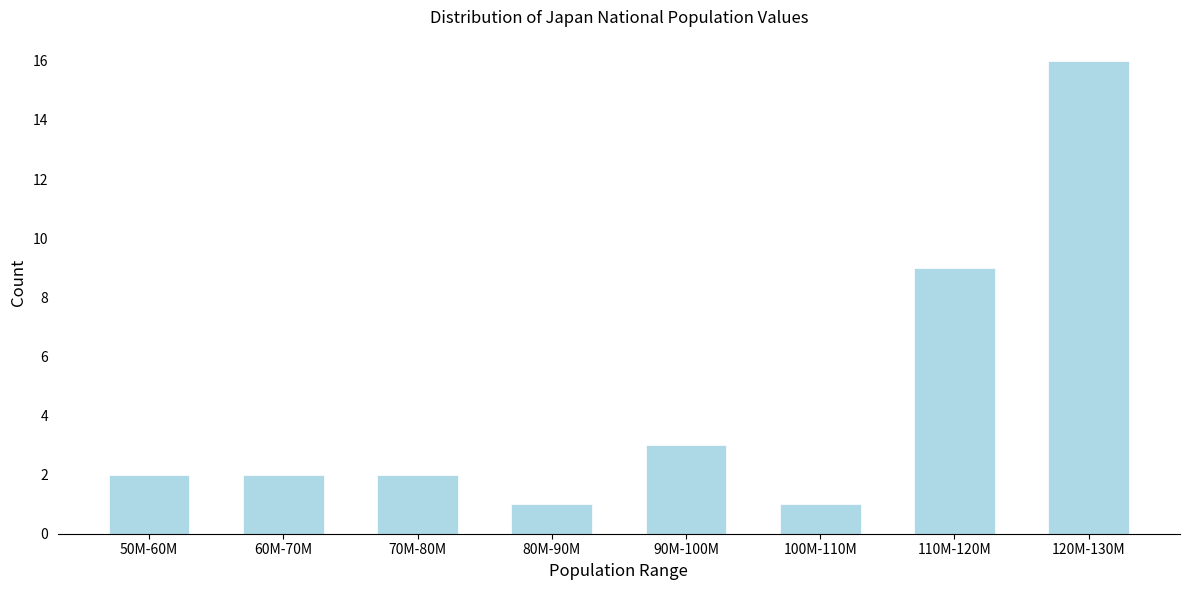

Reading left to right, transcribe all the data shown in this chart.

50M-60M=2	60M-70M=2	70M-80M=2	80M-90M=1	90M-100M=3	100M-110M=1	110M-120M=9	120M-130M=16